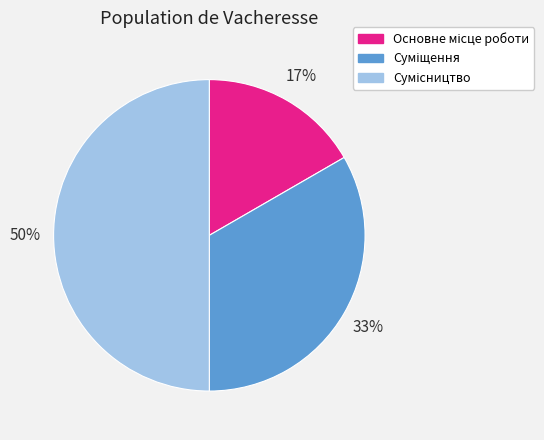

To the nearest percent, what is the difference between the largest and smallest slice percentages?

33%